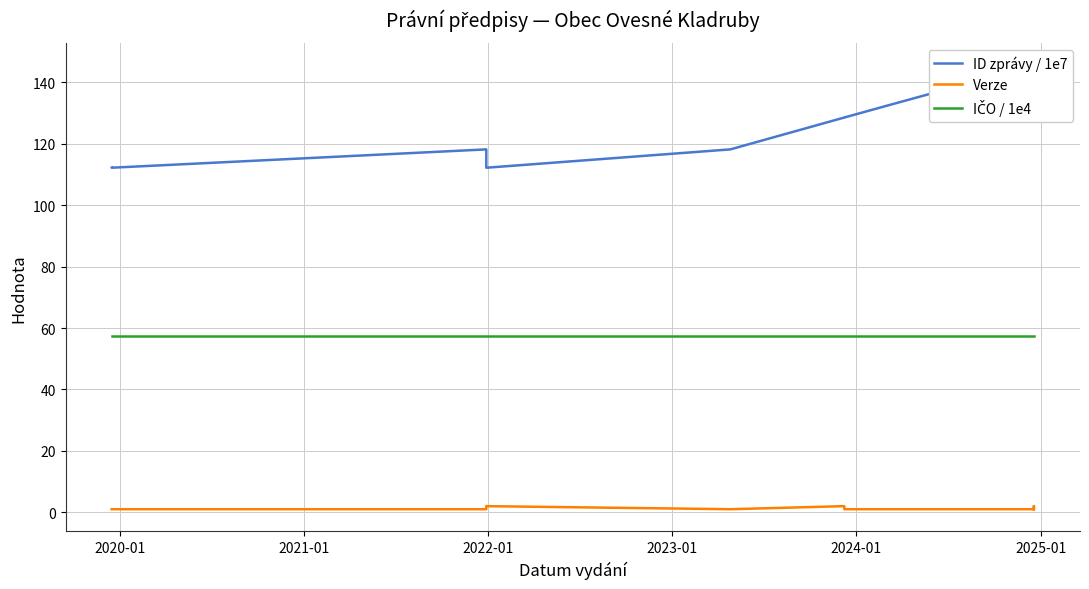

True or false: IČO / 1e4 and Verze cross at least once.

False